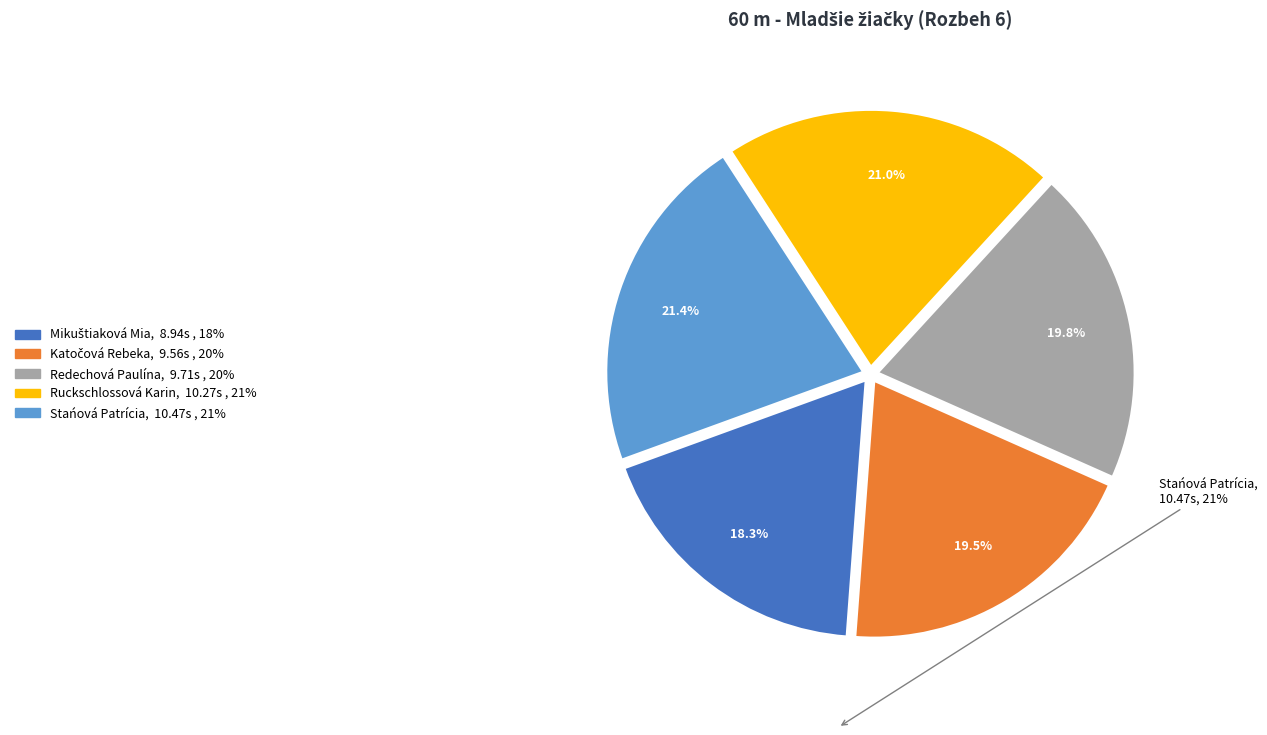

Is Ruckschlossová Karin the majority of the pie?

No